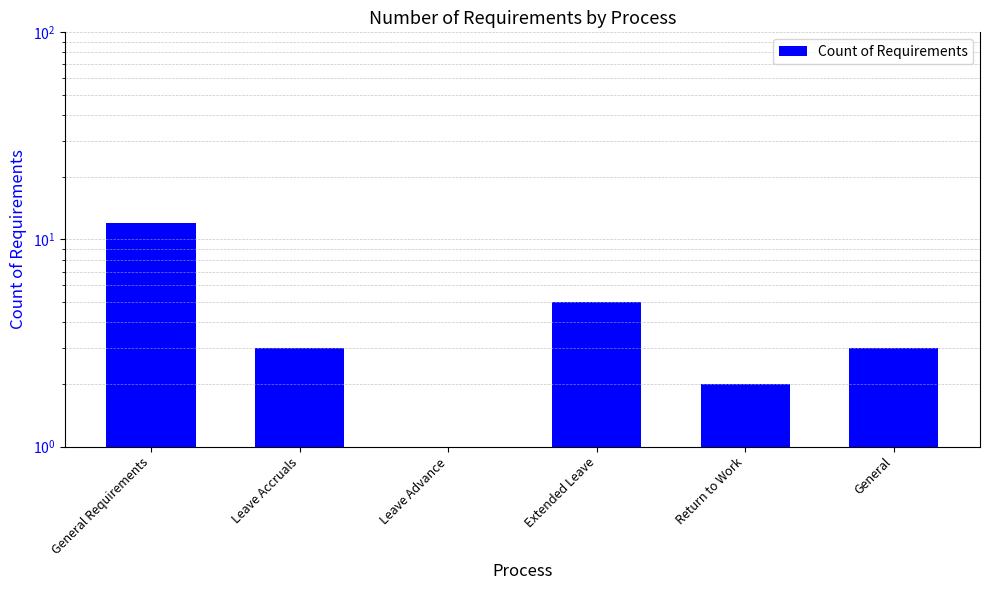

What is the difference between the second highest and minimum values?

4